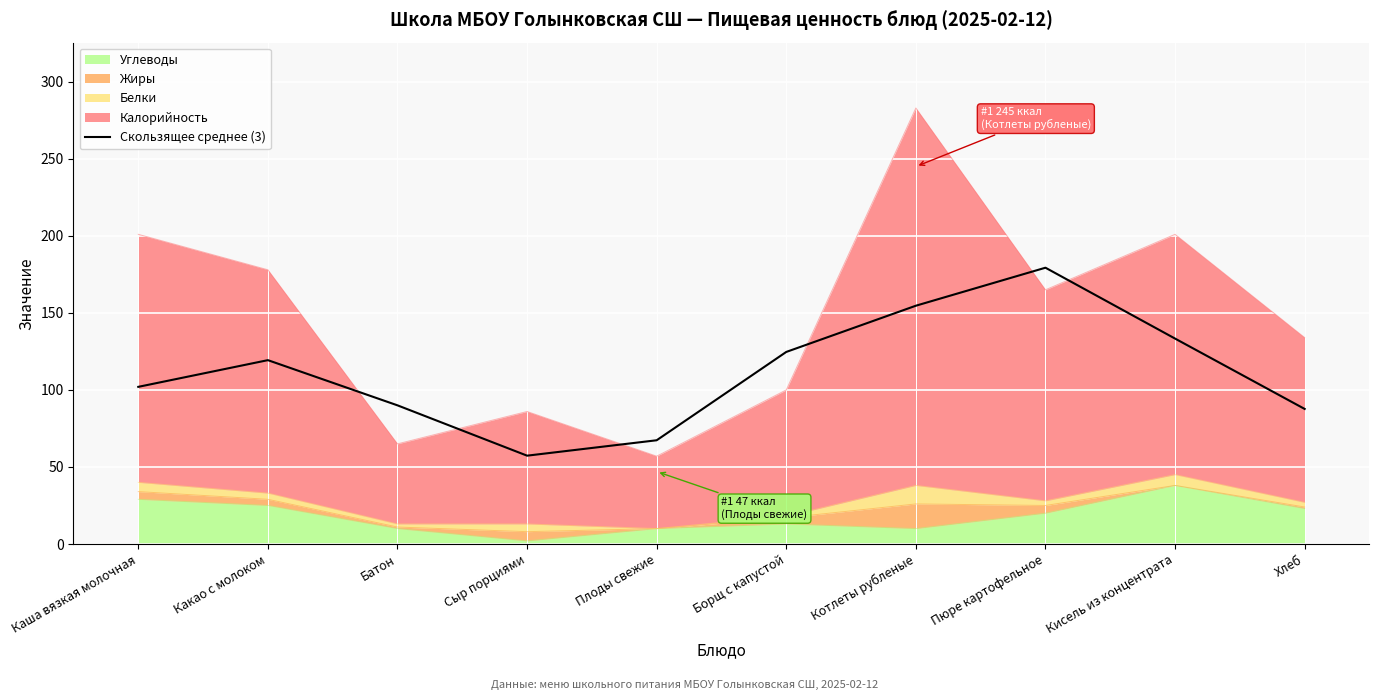

Is it true that the value at Пюре картофельное is 86.6?

False